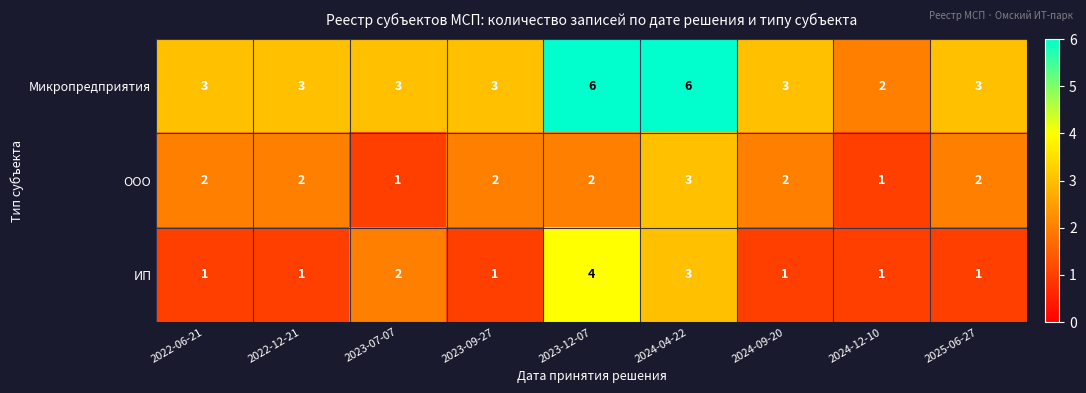

What is the total value across all series at 2022-06-21?

6